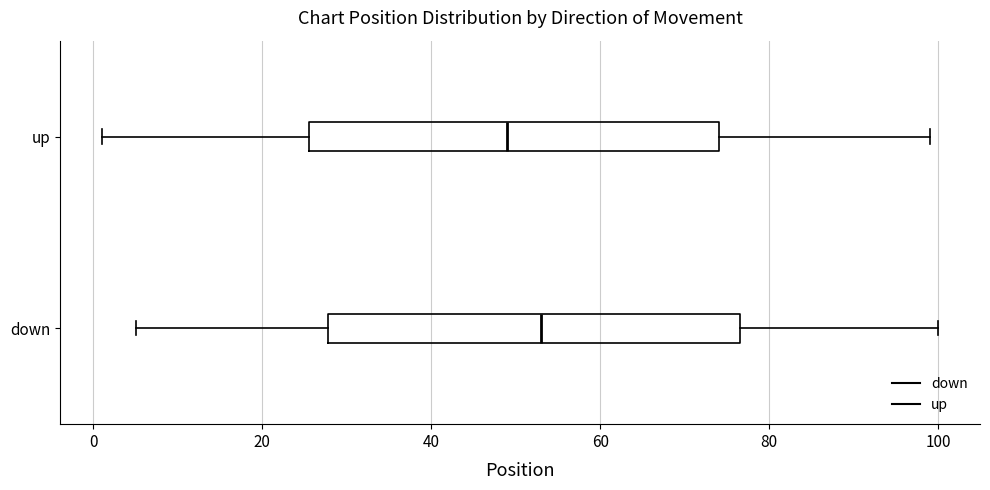

Where is the right edge of the box for up on the x-axis? The values are not printed on the chart, so give them approximately, as read against the axis.

74